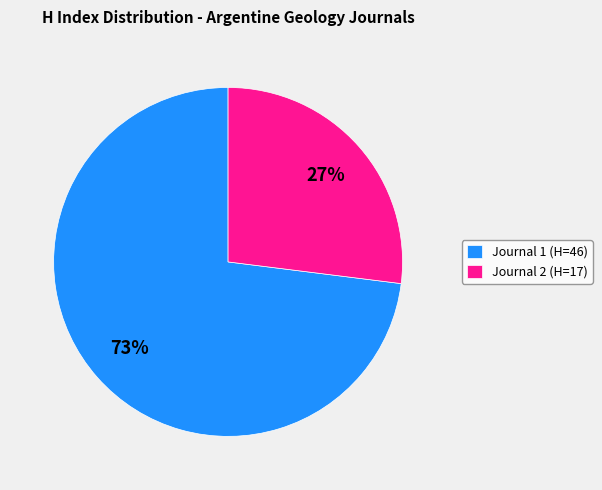

Rank the categories by value from highest to lowest.

Journal 1 (H=46), Journal 2 (H=17)